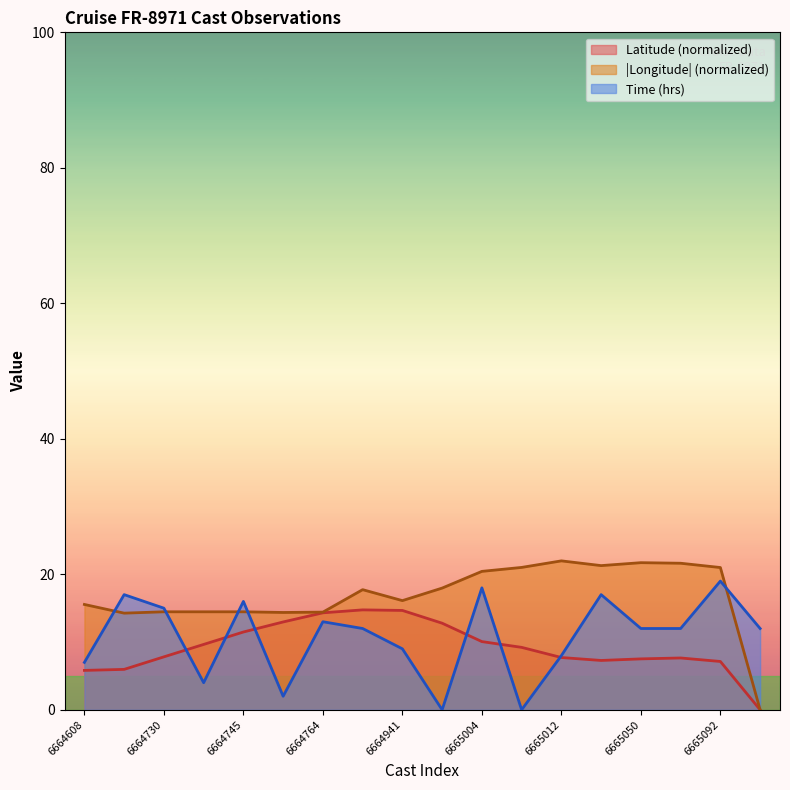

What is the difference between the maximum and minimum values in the Longitude series?

22.0